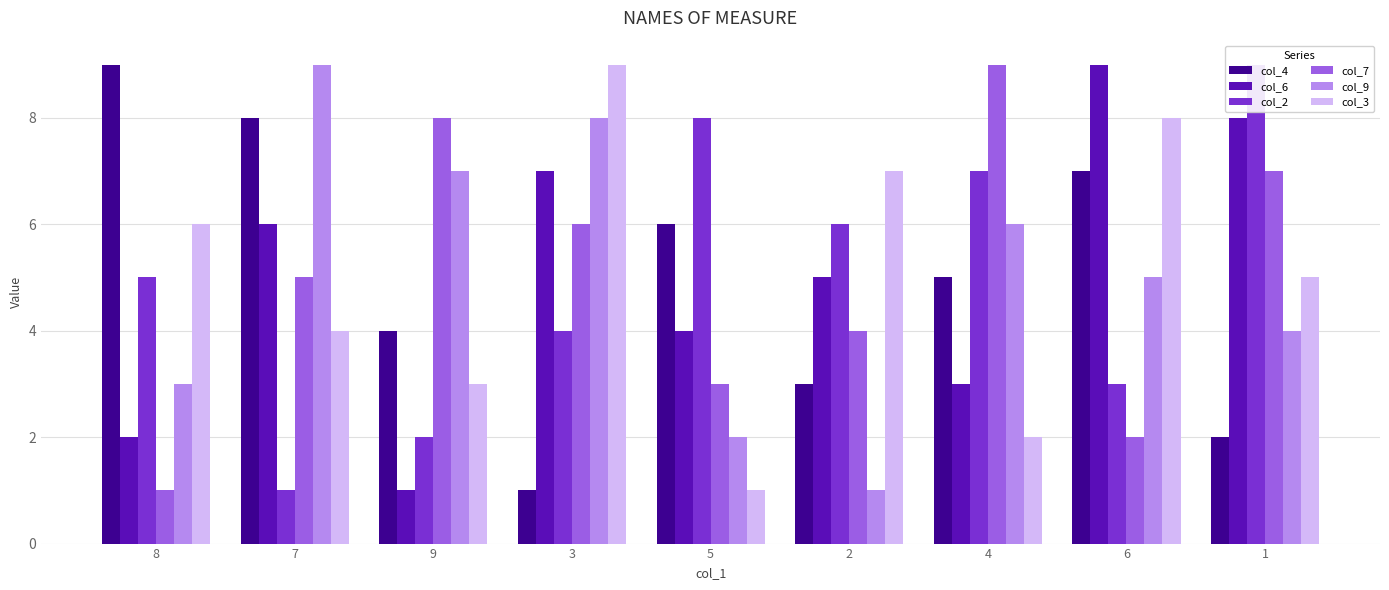

Reading left to right, transcribe all the data shown in this chart.

col_4: 9	8	4	1	6	3	5	7	2
col_6: 2	6	1	7	4	5	3	9	8
col_2: 5	1	2	4	8	6	7	3	9
col_7: 1	5	8	6	3	4	9	2	7
col_9: 3	9	7	8	2	1	6	5	4
col_3: 6	4	3	9	1	7	2	8	5